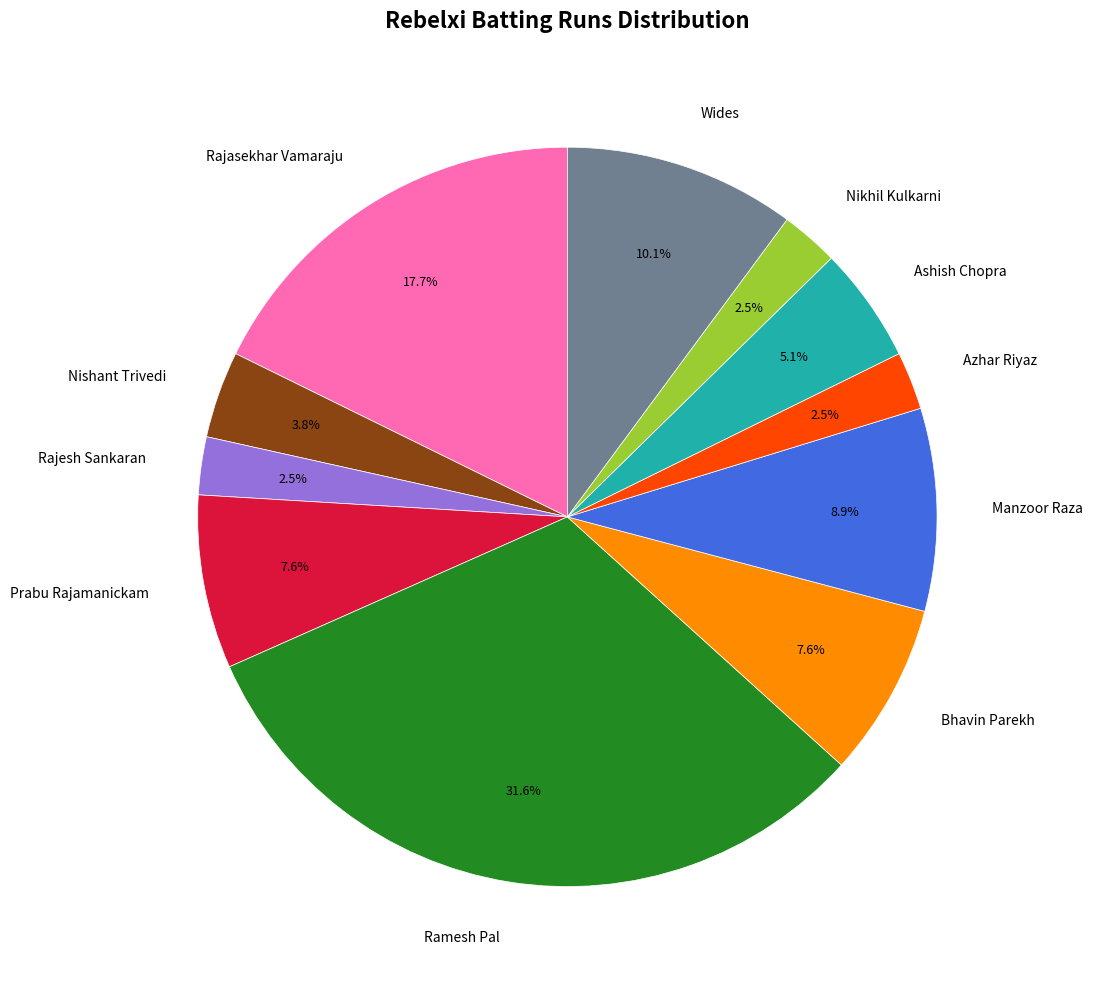

The Bhavin Parekh slice represents 1% of the pie. True or false?

False